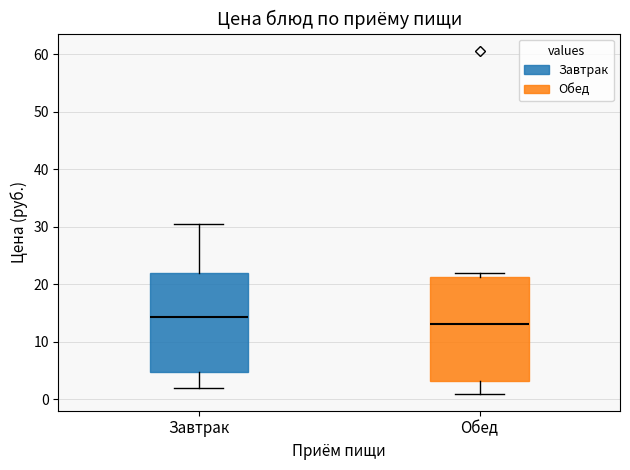

Which box has the lowest median line?

Обед